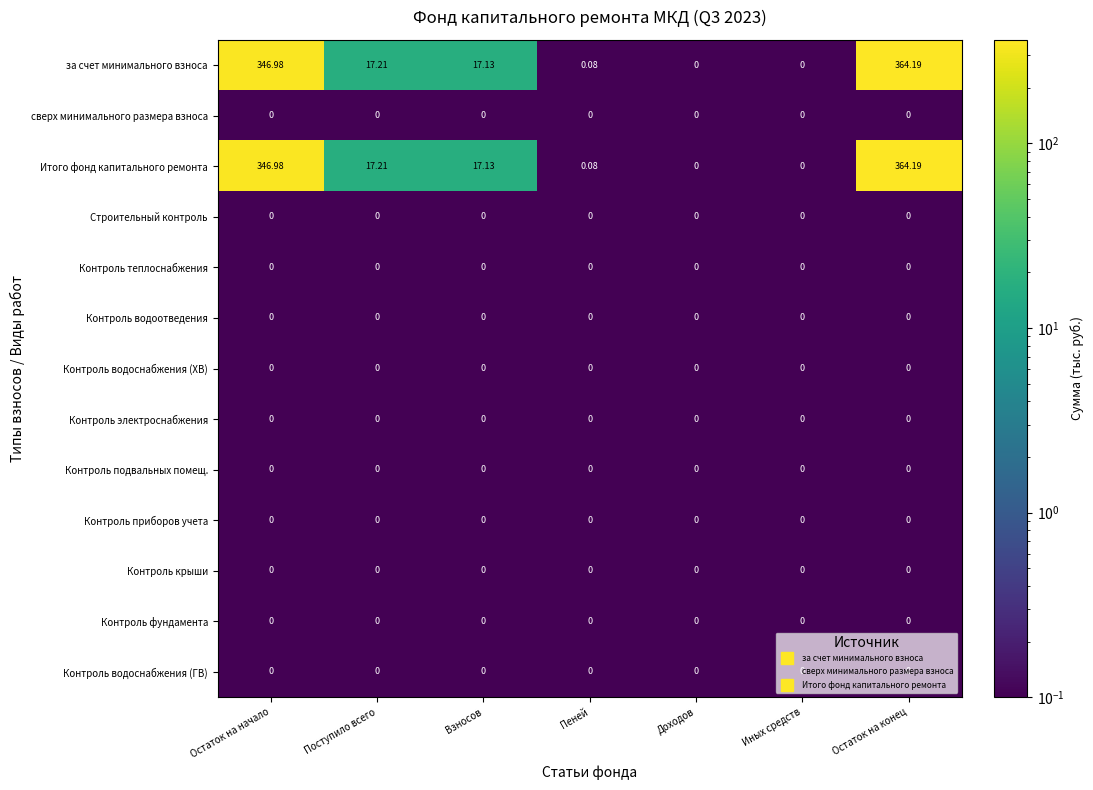

At which category is the sum across all series the highest?

Остаток на конец